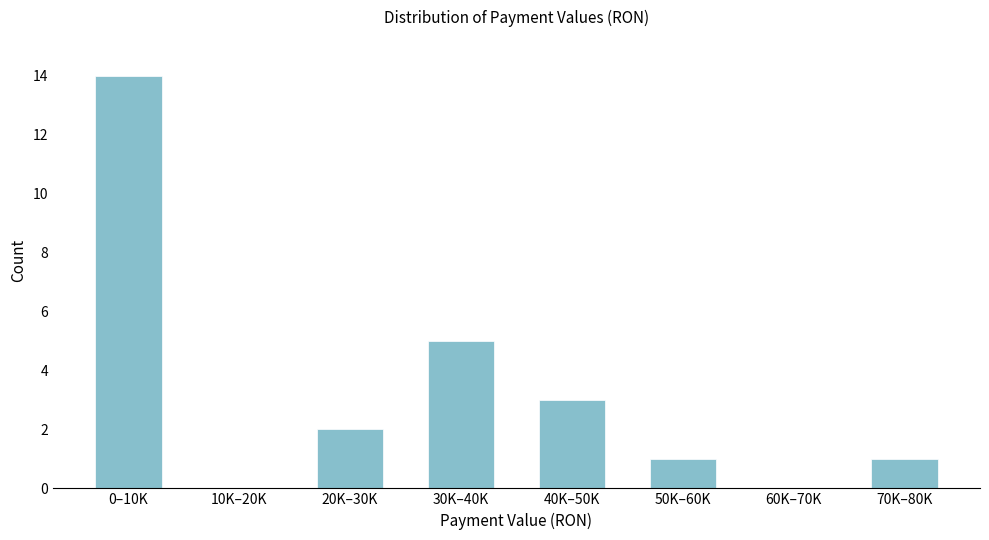

Reading left to right, extract all data points from this chart.

0–10K=14	10K–20K=0	20K–30K=2	30K–40K=5	40K–50K=3	50K–60K=1	60K–70K=0	70K–80K=1